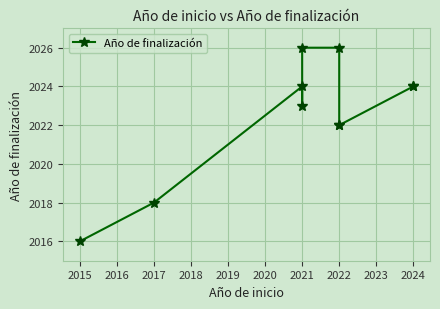

True or false: the data has more than 0 interior local peaks.

True